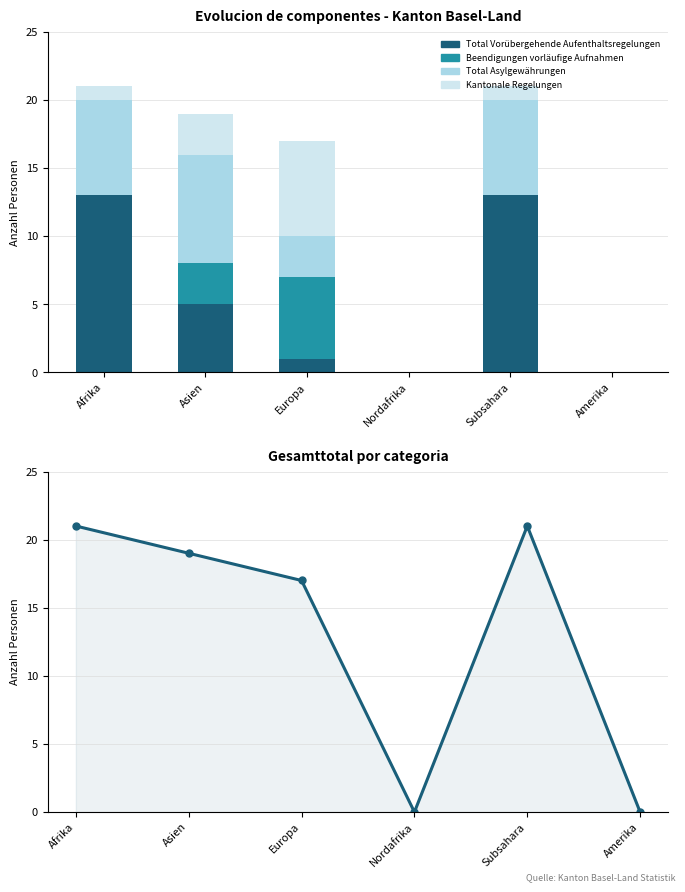

How many data points in Total Vorübergehende Aufenthaltsregelungen are above 5?

2